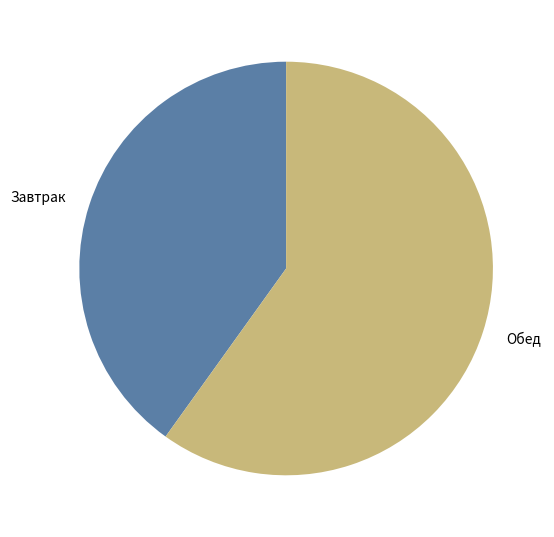

Rank the categories by value from highest to lowest.

Обед, Завтрак